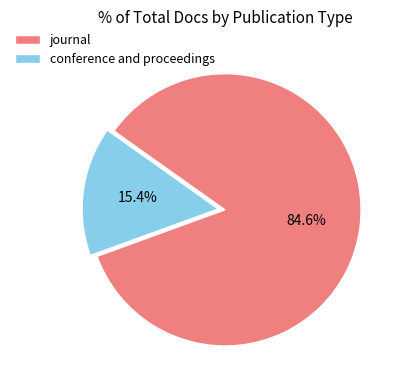

How many slices are in this pie chart?

2